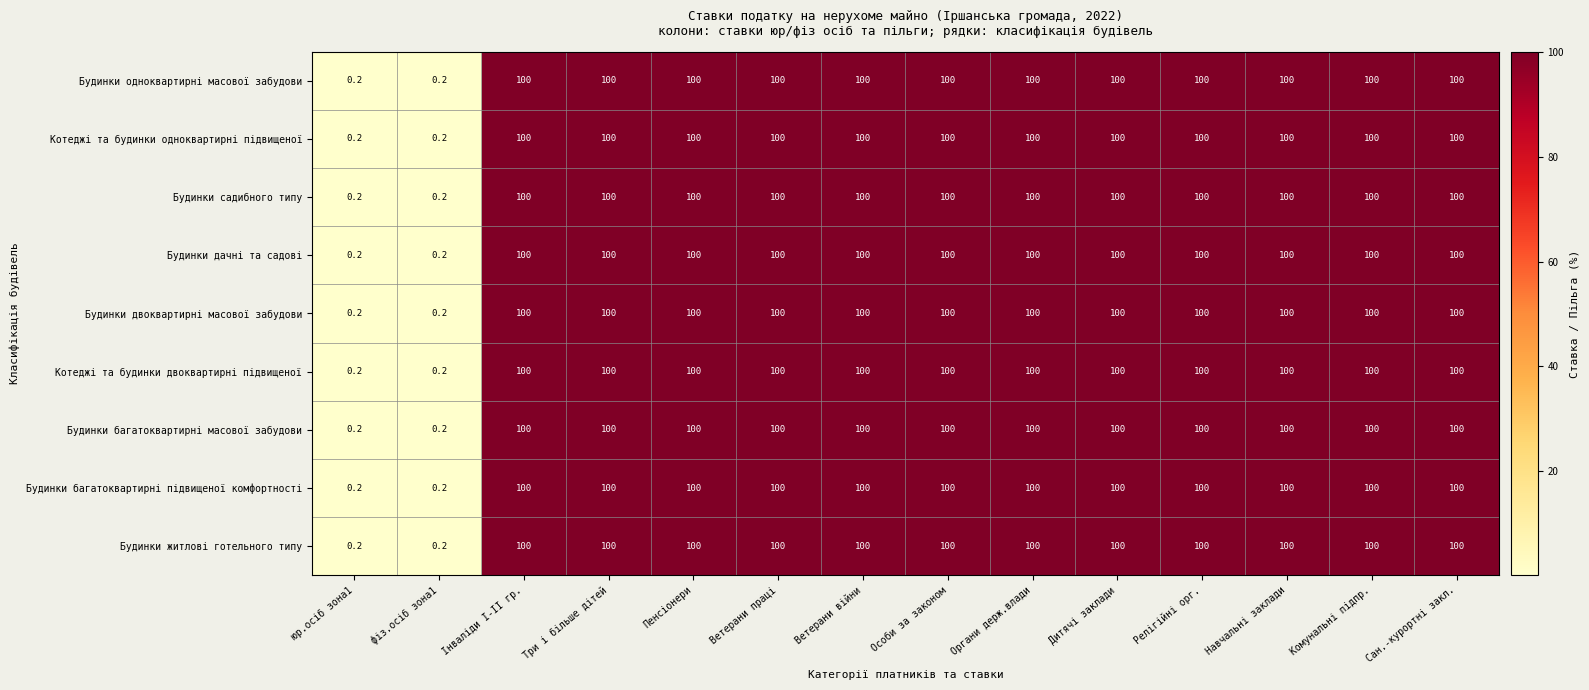

What is the total value across all series at Органи держ.влади?

900.0